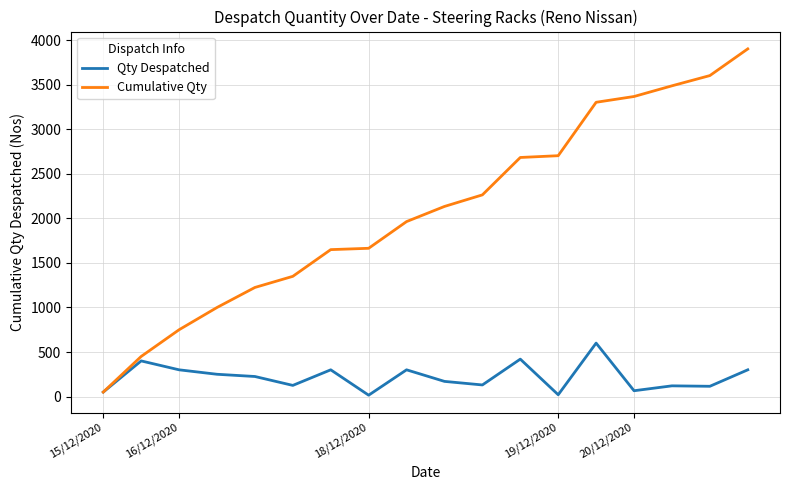

Does the chart display data point markers on the line(s)?

No